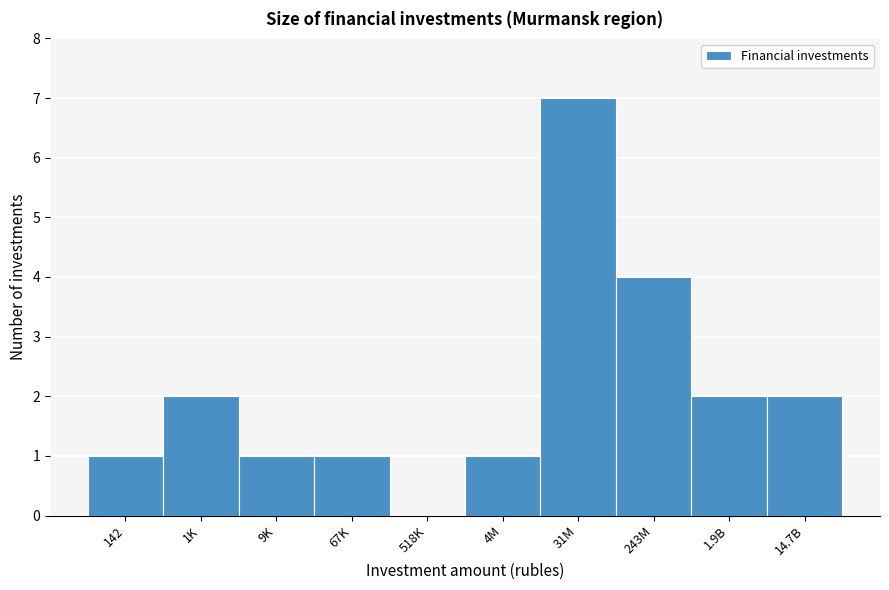

Reading left to right, list all the values displayed in this chart.

142=1	1K=2	9K=1	67K=1	518K=0	4M=1	31M=7	243M=4	1.9B=2	14.7B=2